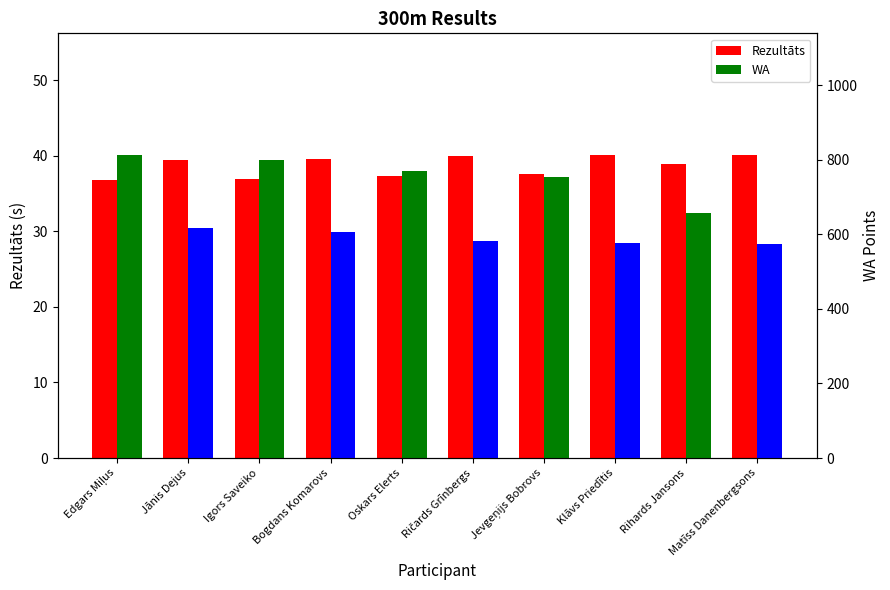

How many data points does each series have?

10